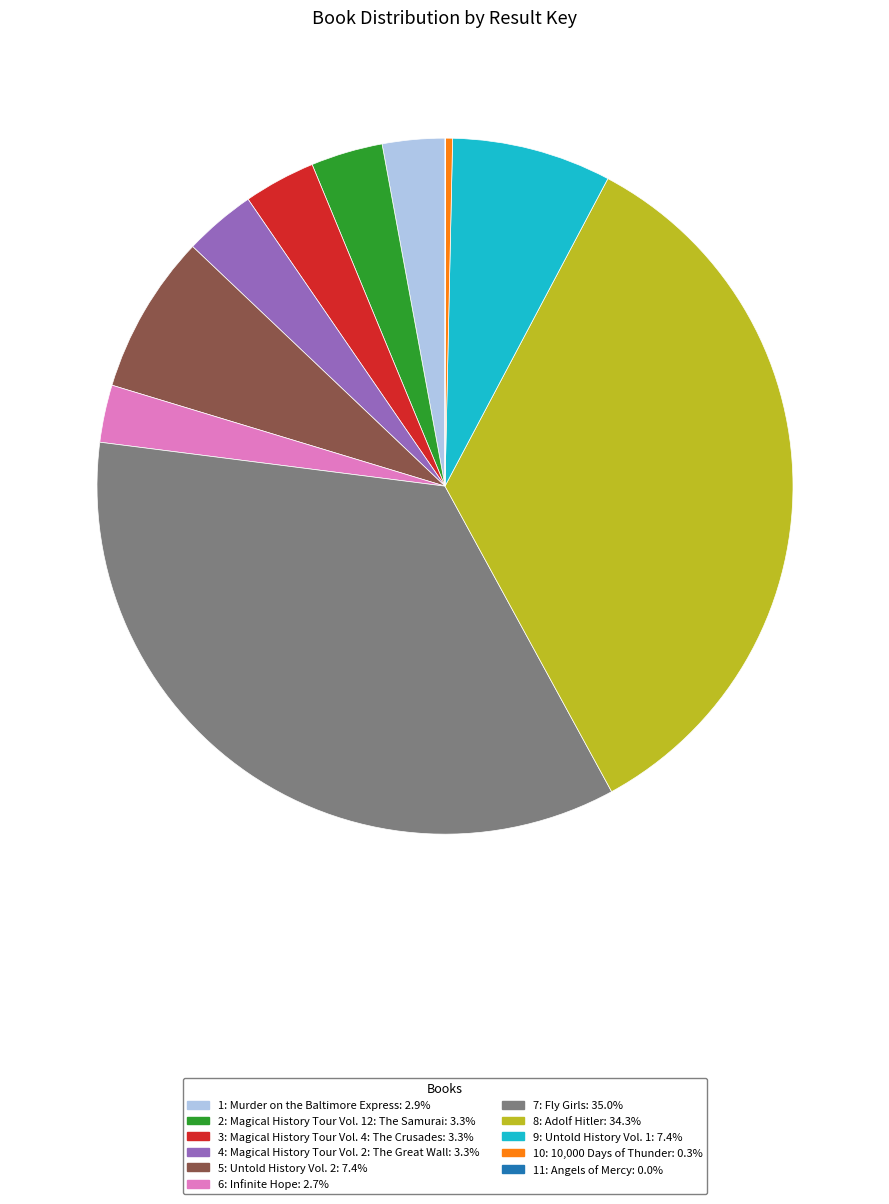

Is there a majority slice in this chart?

No